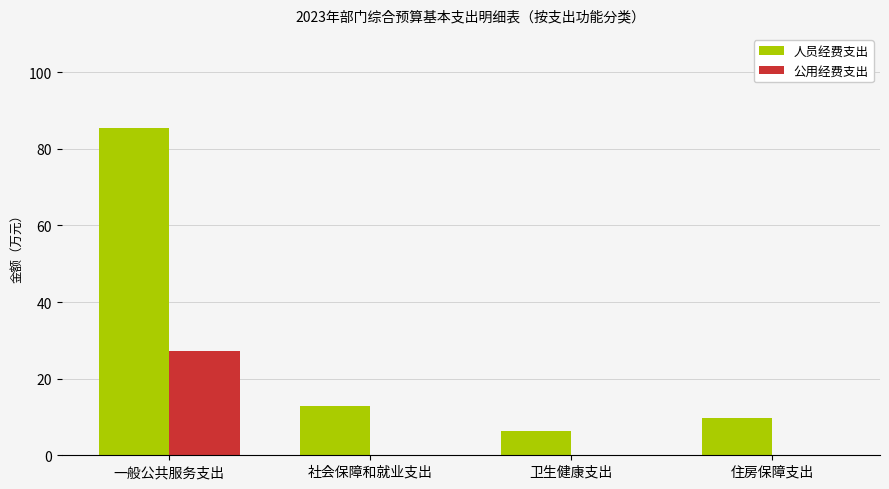

Between 一般公共服务支出 and 卫生健康支出, which series saw the biggest shift?

人员经费支出